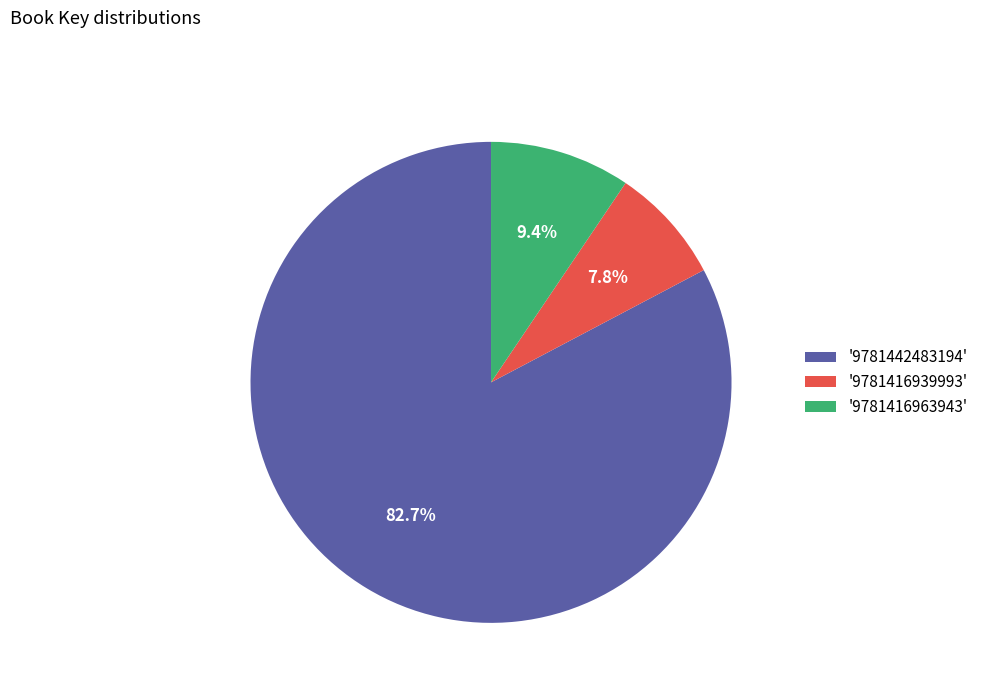

Which has a higher value, '9781416963943' or '9781442483194'?

'9781442483194'